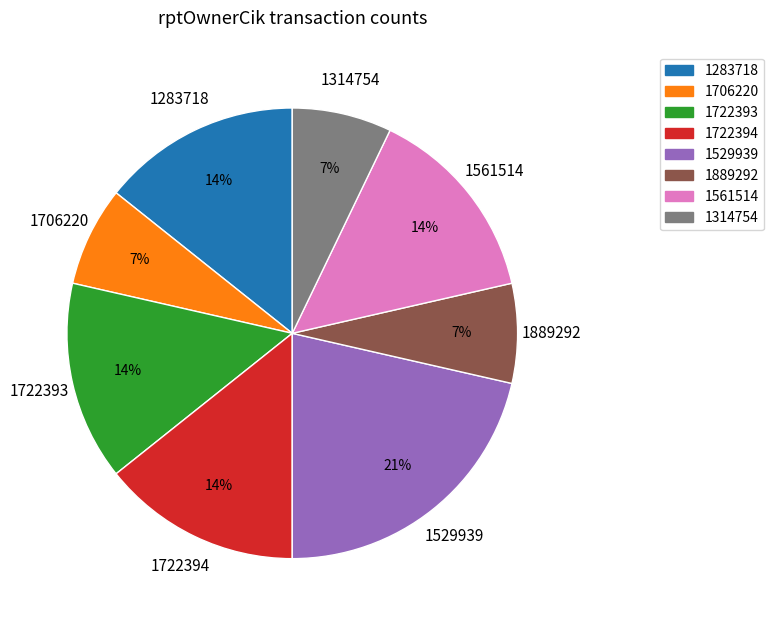

Approximately how many times larger is the value at 1283718 compared to 1314754?

2.0